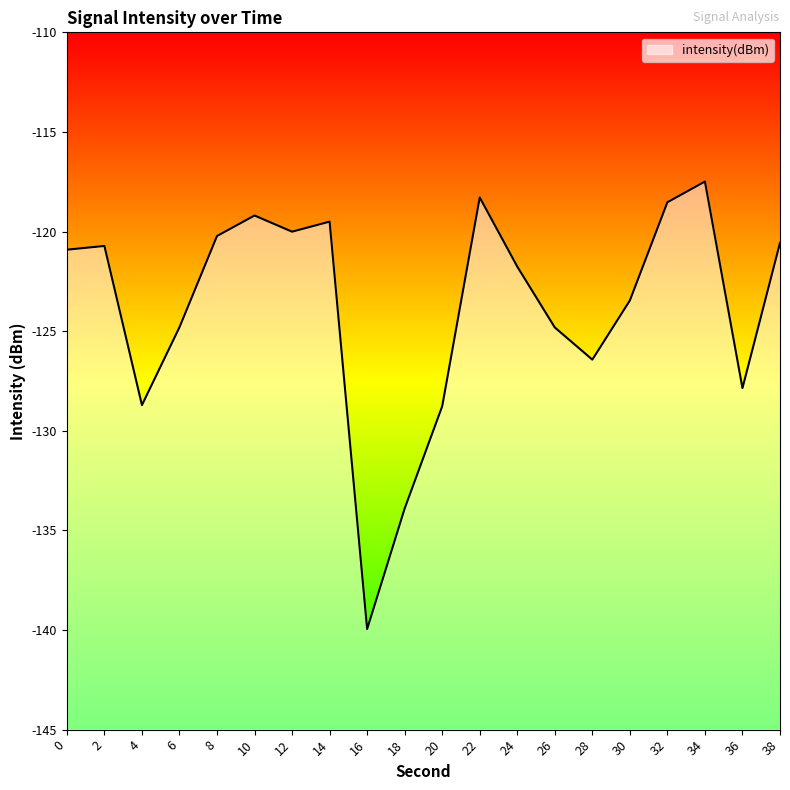

Where is the first local minimum?

4